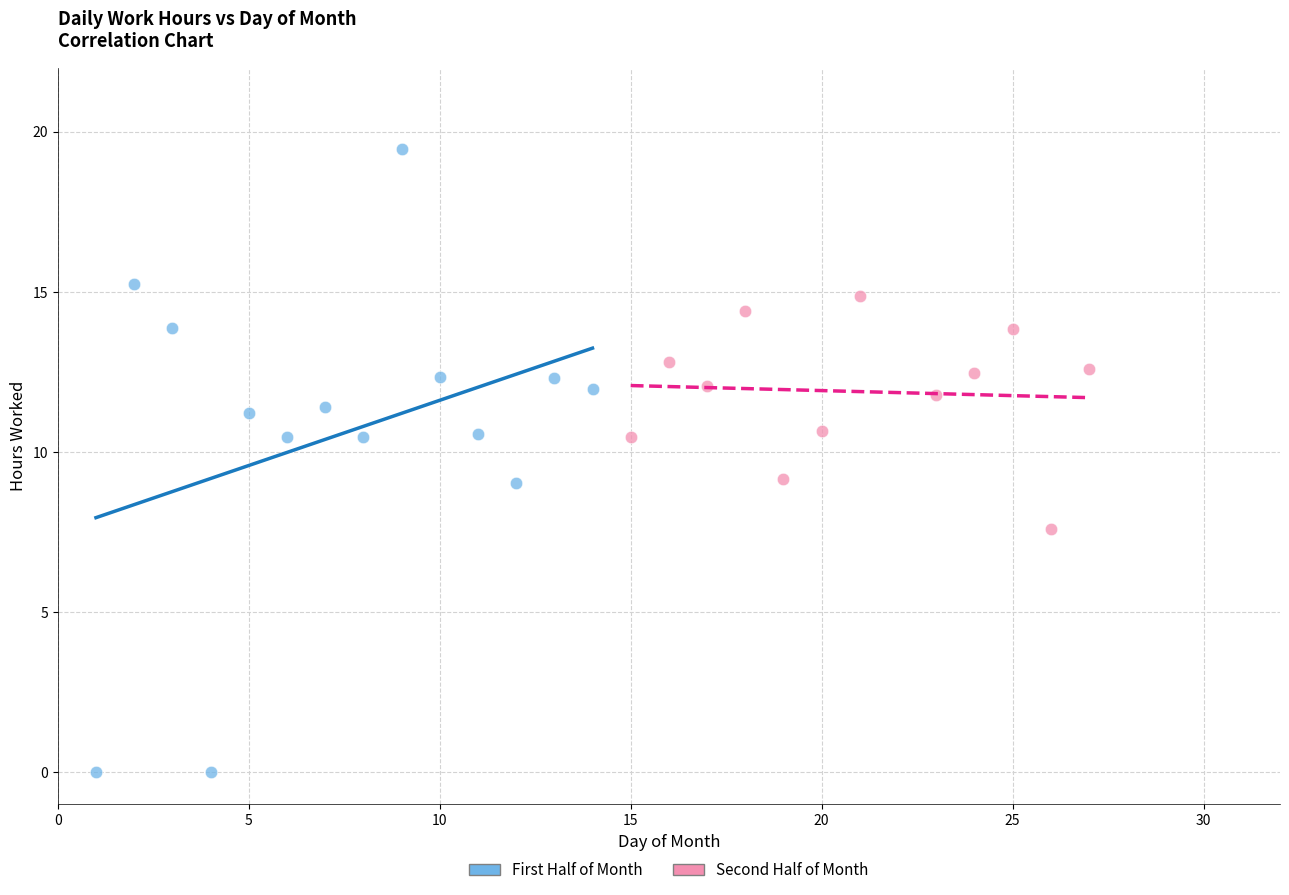

What are all the series names shown in the legend?

First Half of Month, Second Half of Month